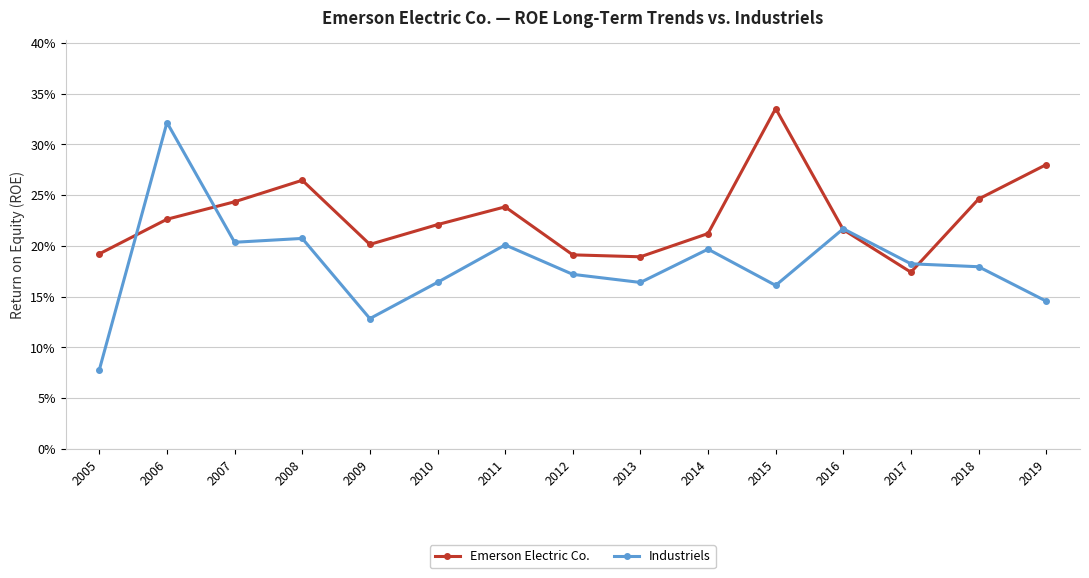

How many Emerson Electric Co. values are between 0 and 1?

15